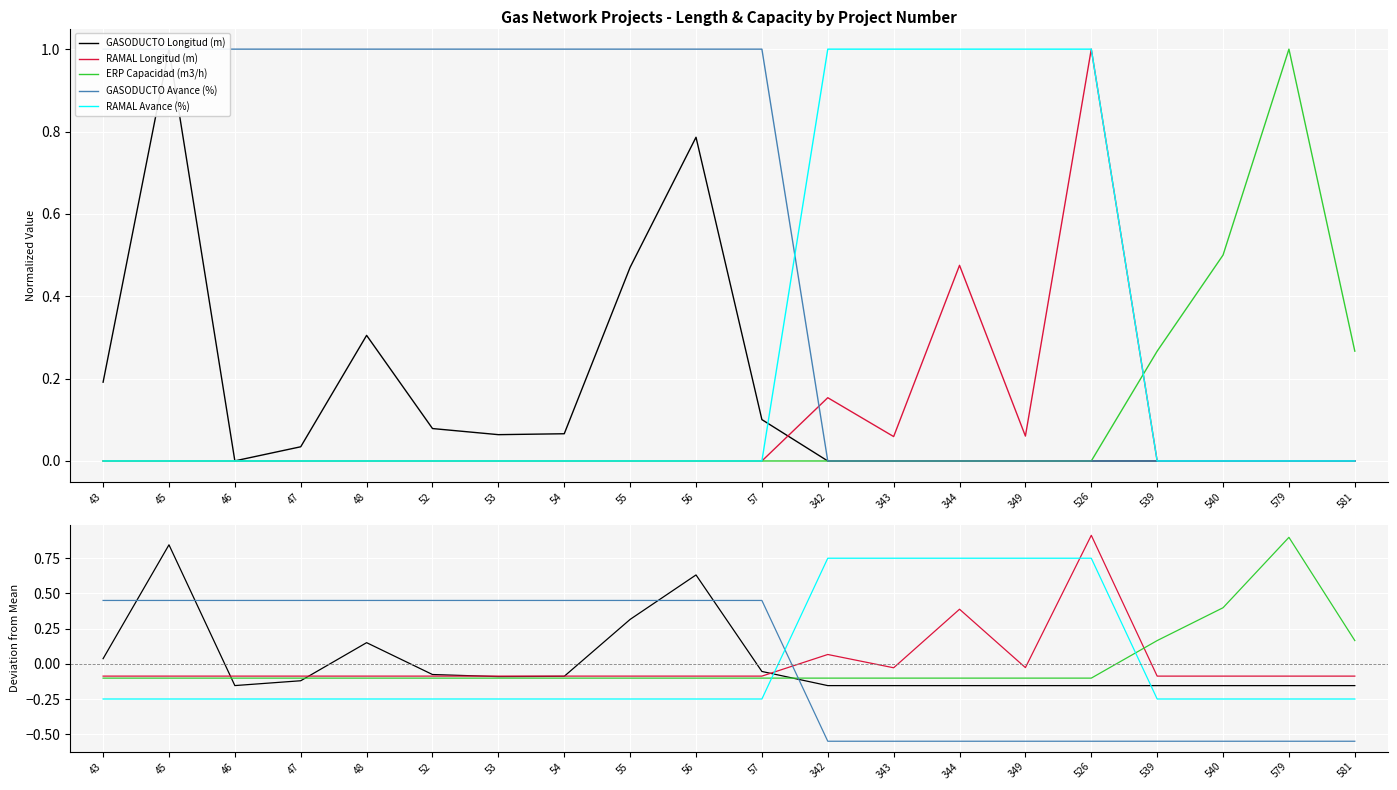

At which category is the sum across all series the highest?

526